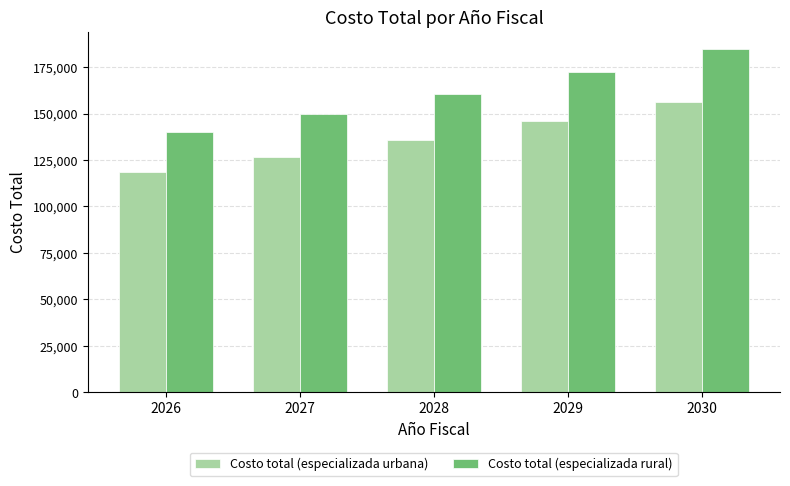

What is the difference between the Costo total (especializada urbana) values at 2030 and 2028?

20260.1